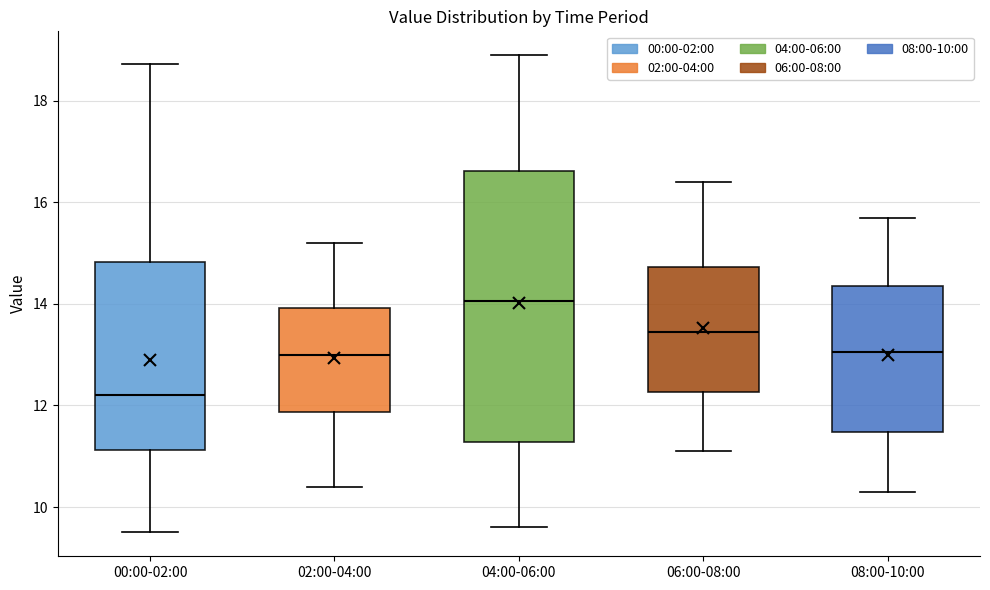

Which box is the tallest, from its lower edge to its upper edge?

04:00-06:00